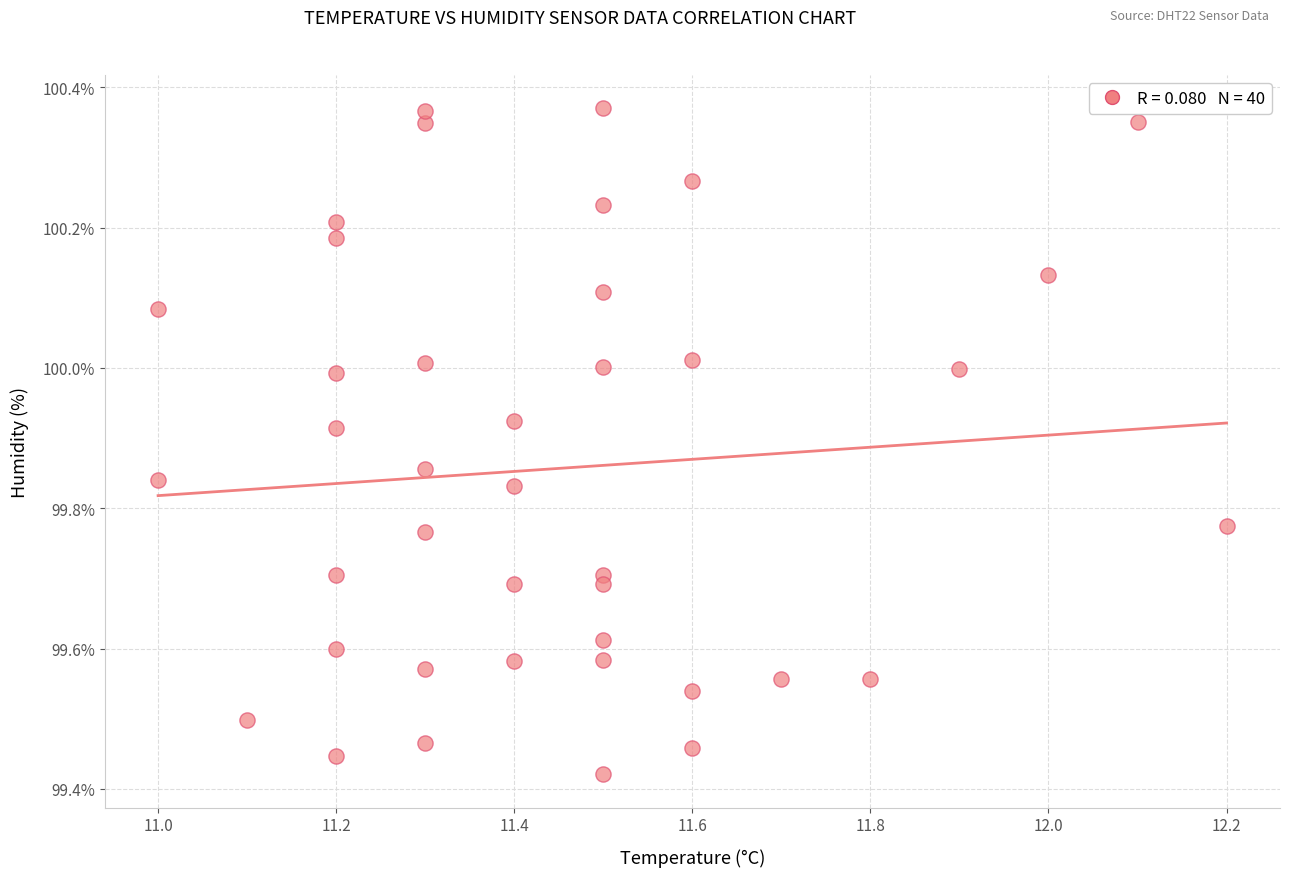

What is the range of X values (max minus min)?

1.2